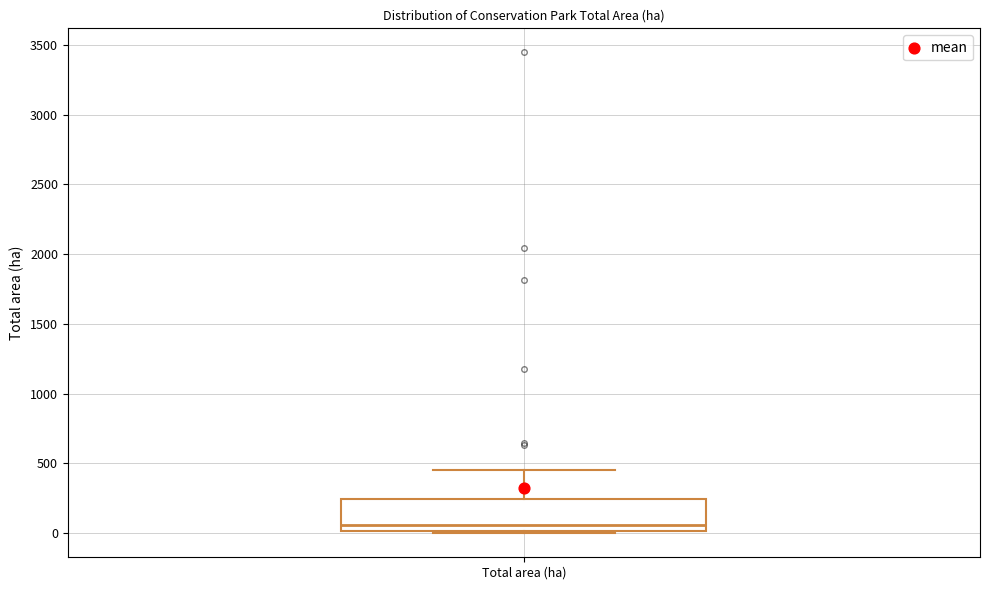

Read this box plot against the y-axis: the position of the median line, the range covered by the box, and the ends of both whiskers. The values are not printed on the chart, so give them approximately, as read against the axis.

median 50, box 0 to 250, whiskers 0 (just below the box's lower edge) to 450